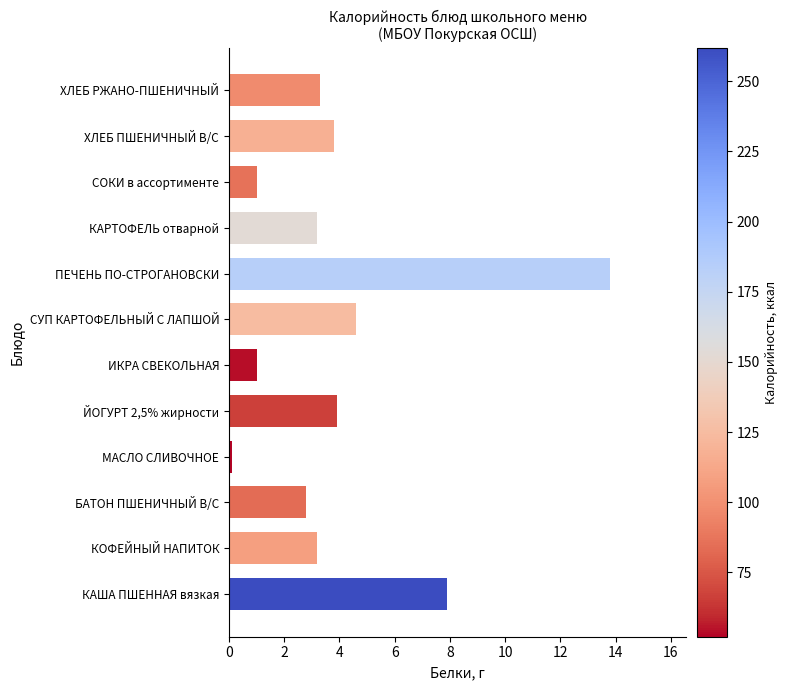

Which category has the lowest value across all series?

МАСЛО СЛИВОЧНОЕ